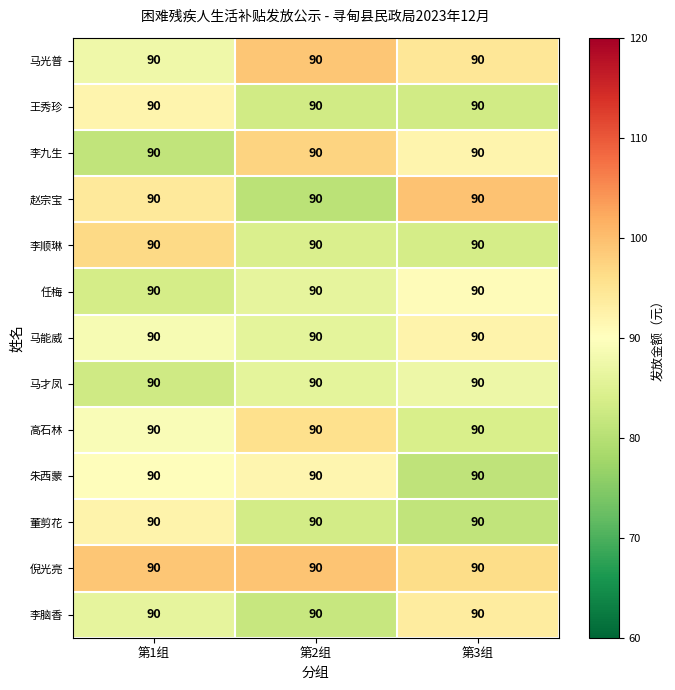

The value of 马能威 at 第3组 is 148.6. True or false?

False